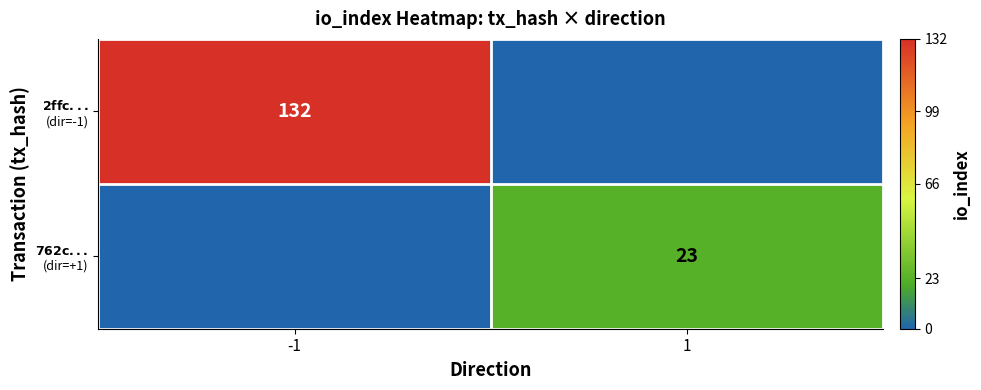

Between -1 and 1, which series saw the biggest shift?

$\bf{2ffc...}$ (dir=-1)